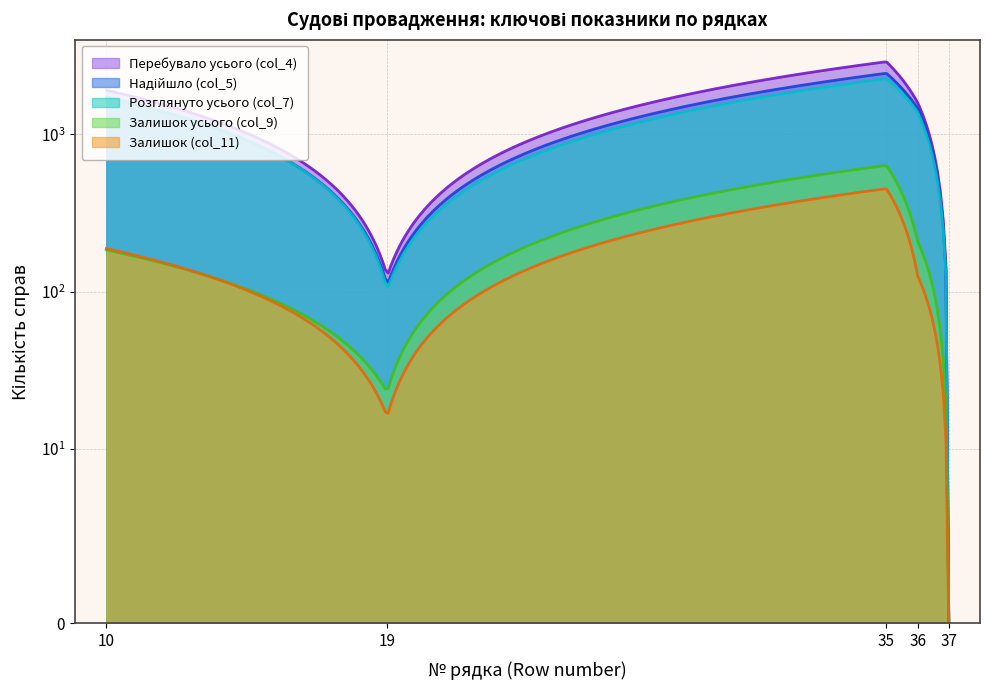

True or false: Надійшло (col_5) and Перебувало усього (col_4) cross at least once.

False